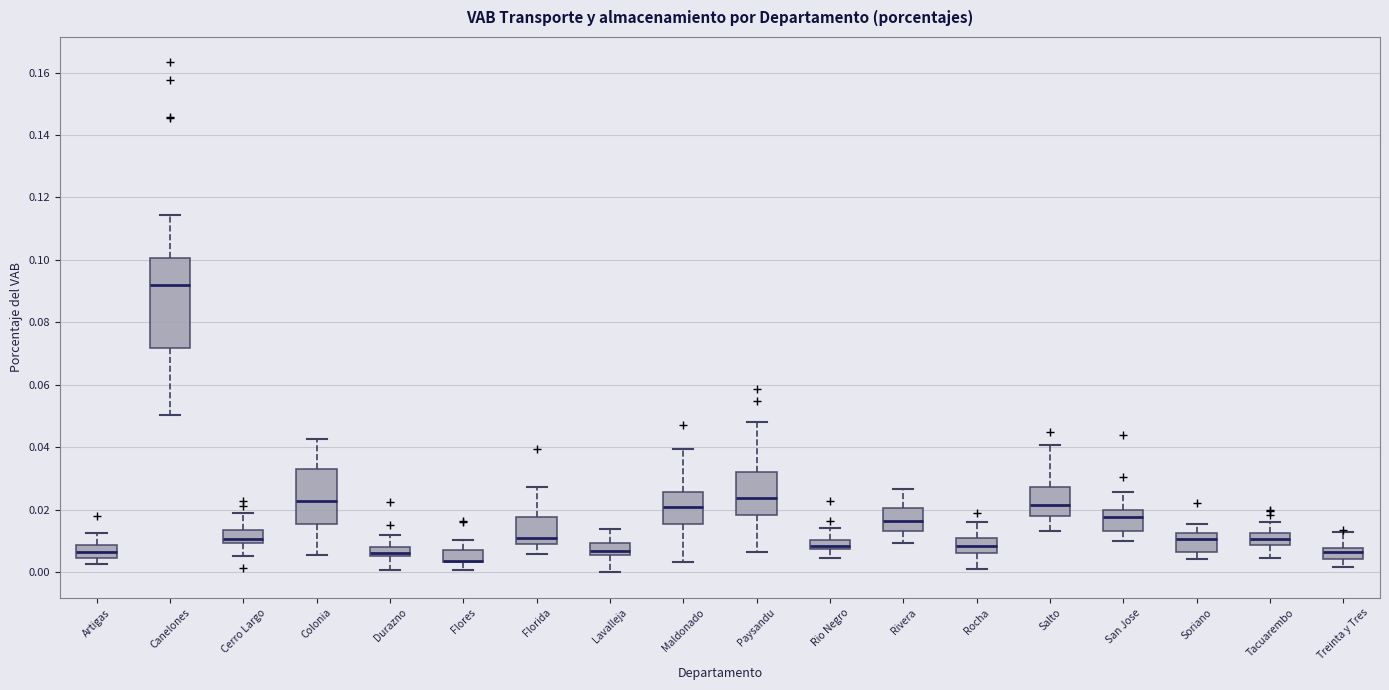

Where does the lower whisker of the box for Tacuarembo end on the y-axis? The values are not printed on the chart, so give them approximately, as read against the axis.

0.004